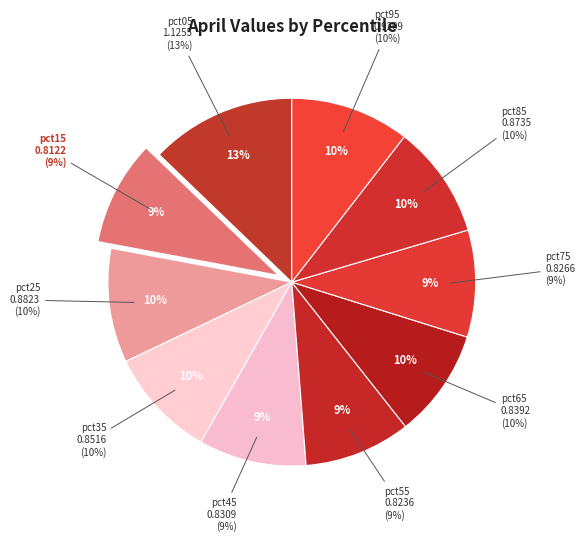

Count the number of slices in the pie.

10